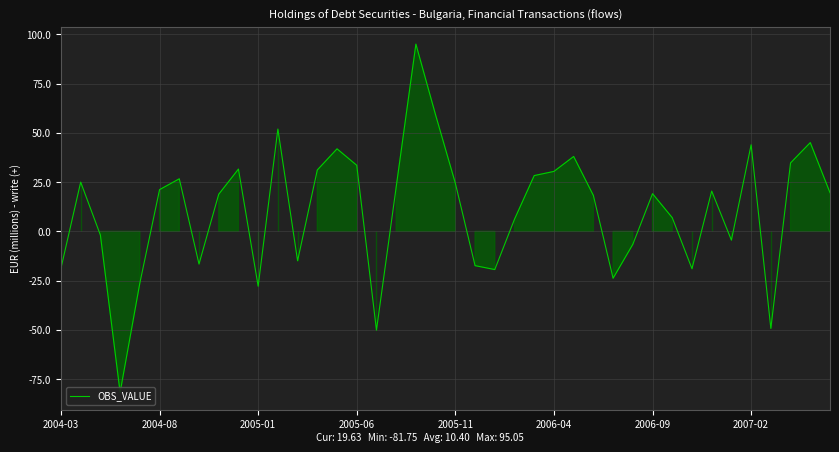

Which label corresponds to the largest value in the chart?

18